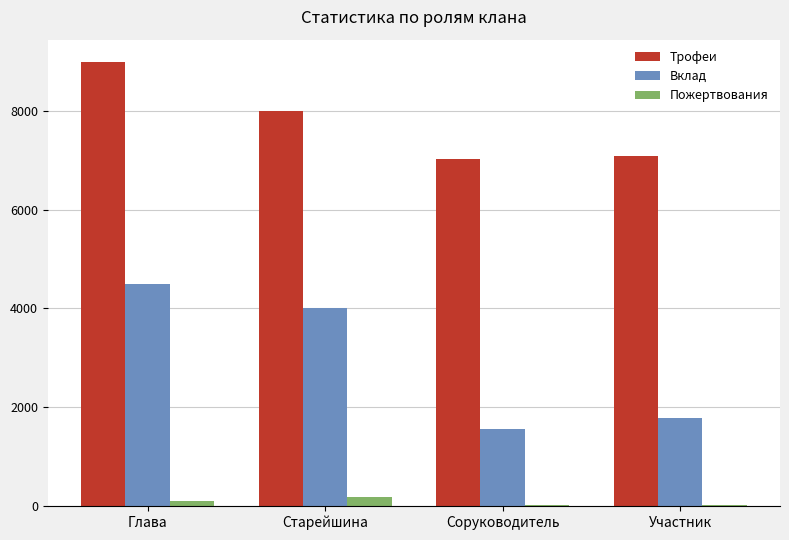

True or false: Вклад has a value of 2374 at Старейшина.

False